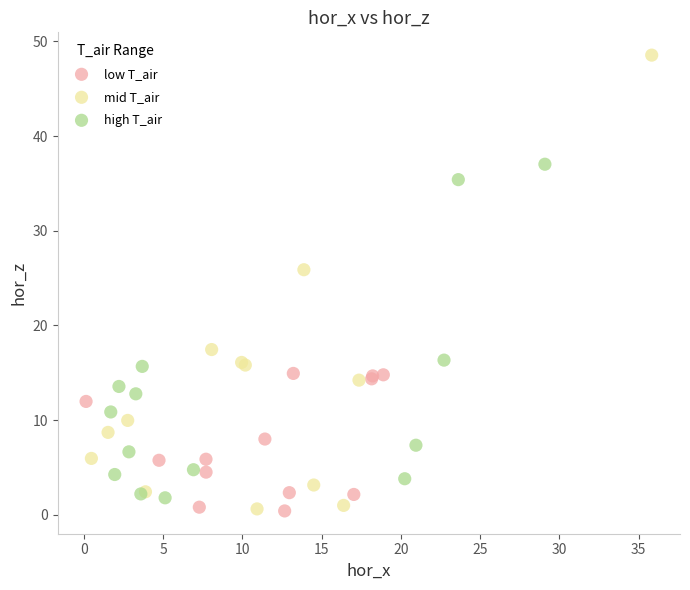

Which series reaches the maximum Y coordinate?

mid T_air